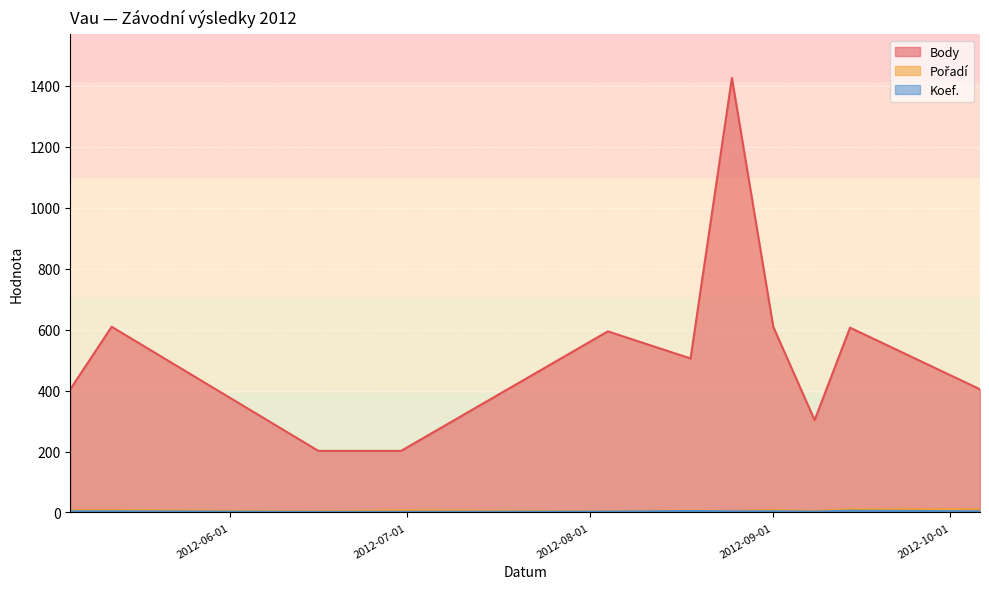

Between 2012-10-06 and 2012-09-01, which is larger?

2012-09-01